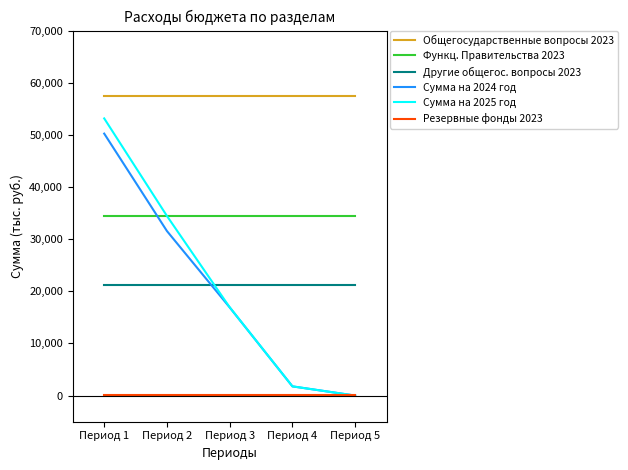

What is the greatest value displayed?

57411.0